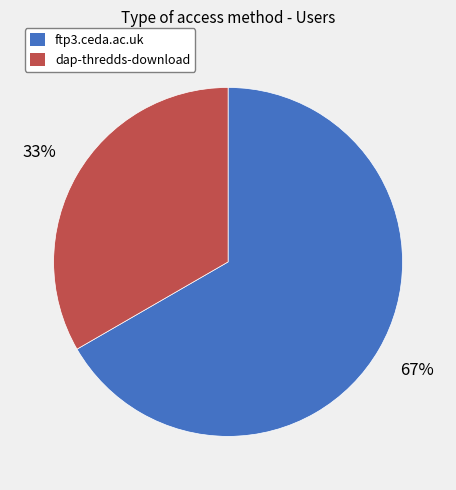

To the nearest percent, what is the average slice percentage?

50%